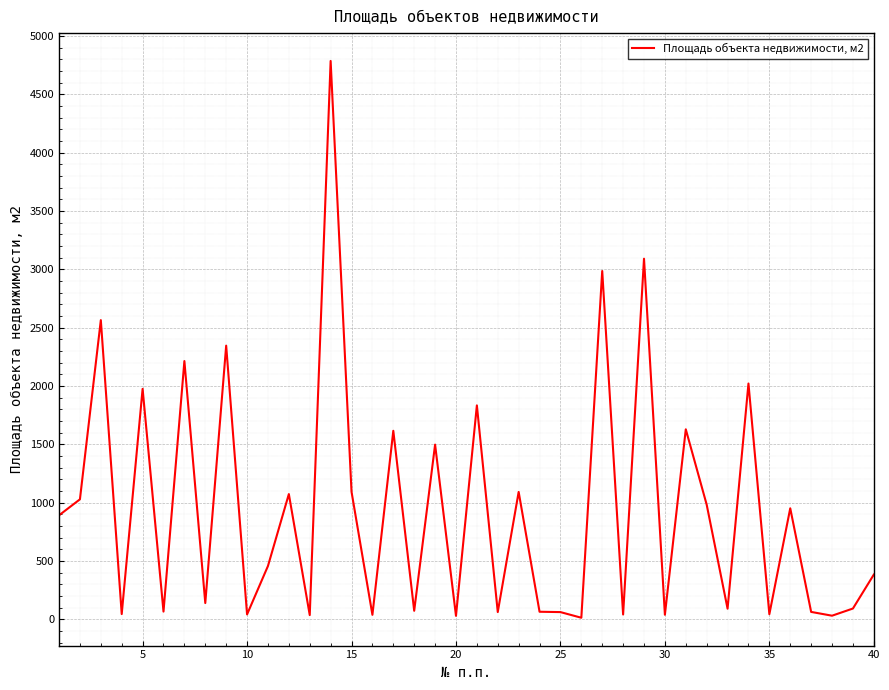

What is the difference between the maximum and minimum values?

4771.9